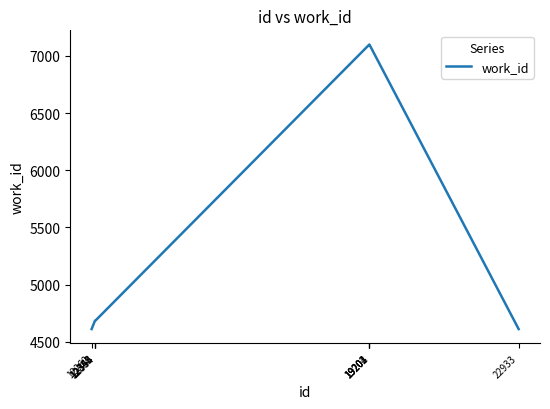

How many distinct data groups are displayed?

1